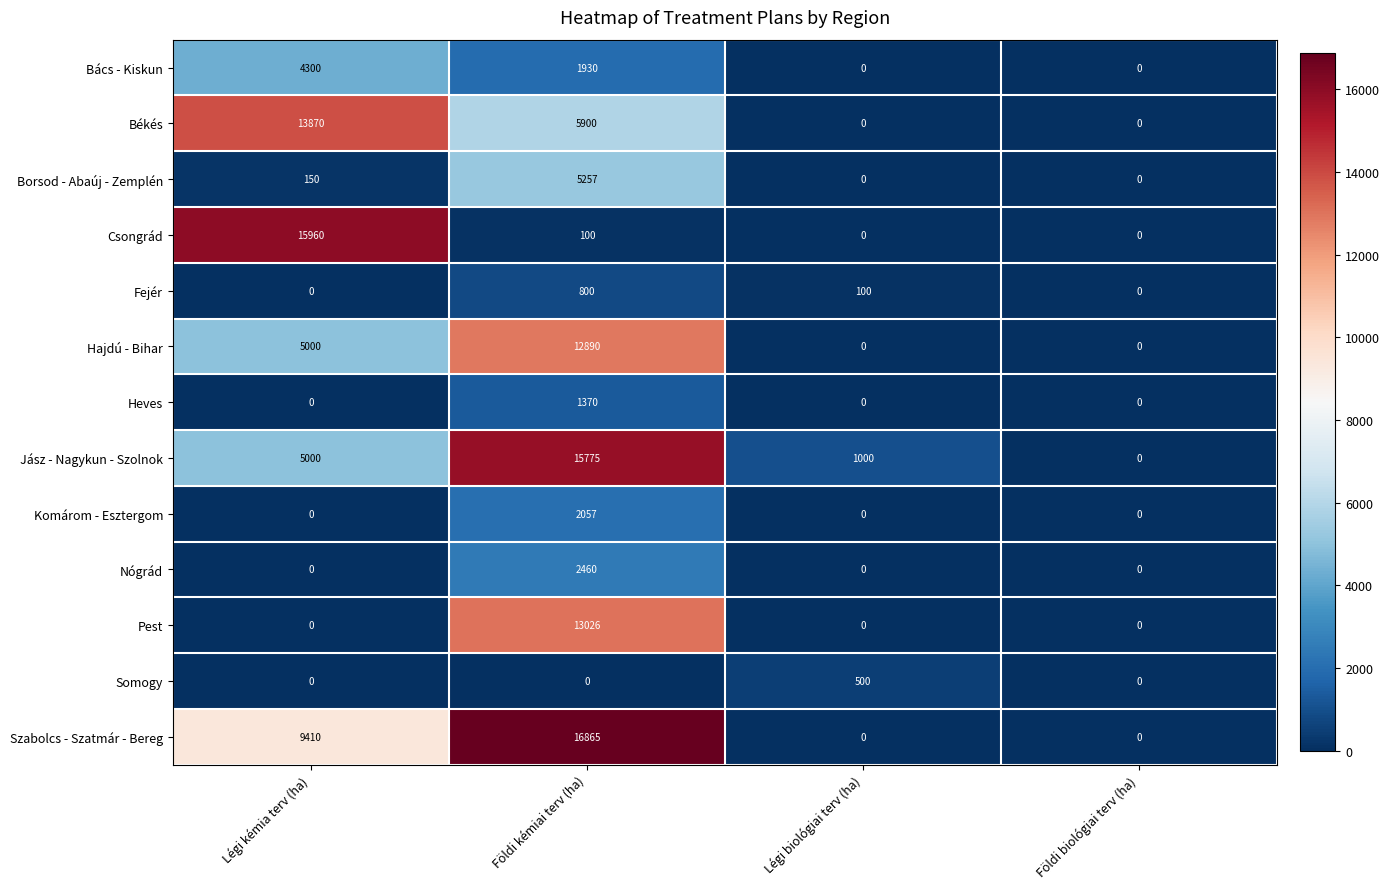

Is the value of Nógrád at Földi biológiai terv (ha) greater than the value of Pest at Földi kémiai terv (ha)?

No